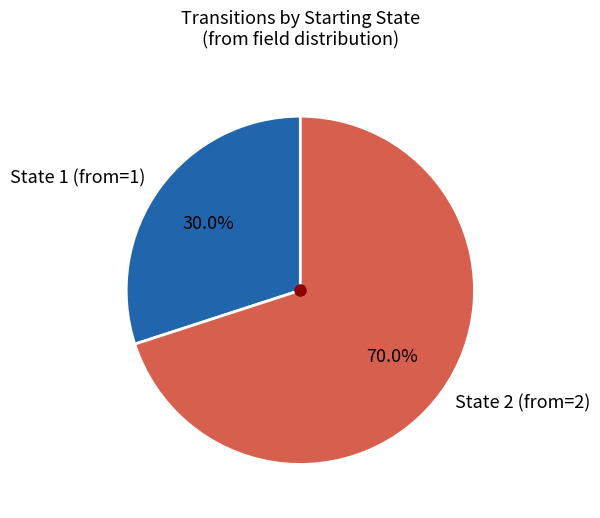

How many segments does this pie chart have?

2